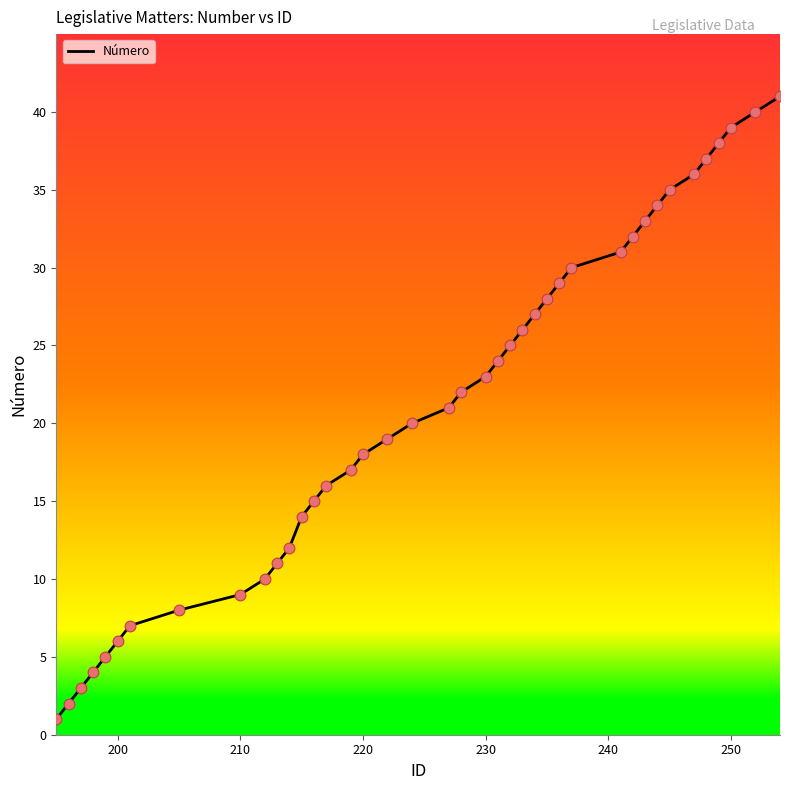

What is the greatest value displayed?

41